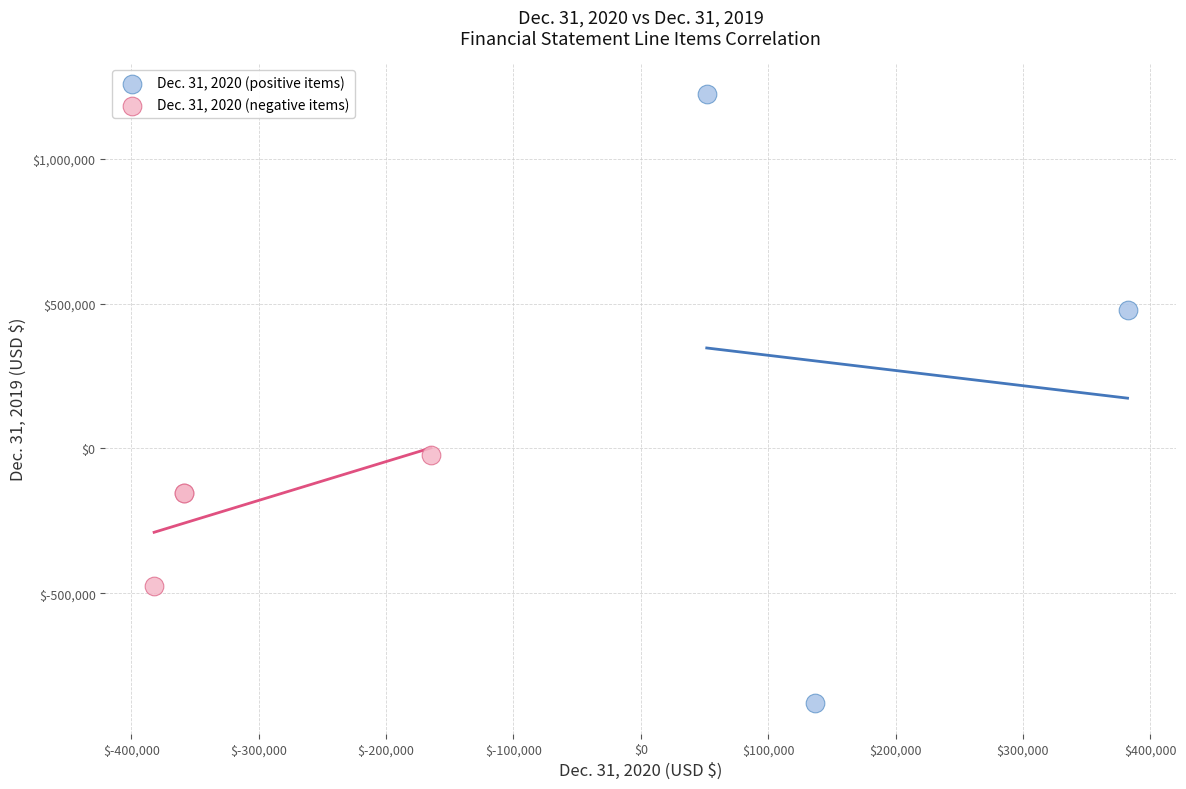

Which series has the largest Y range (max minus min)?

Dec. 31, 2020 (positive items)